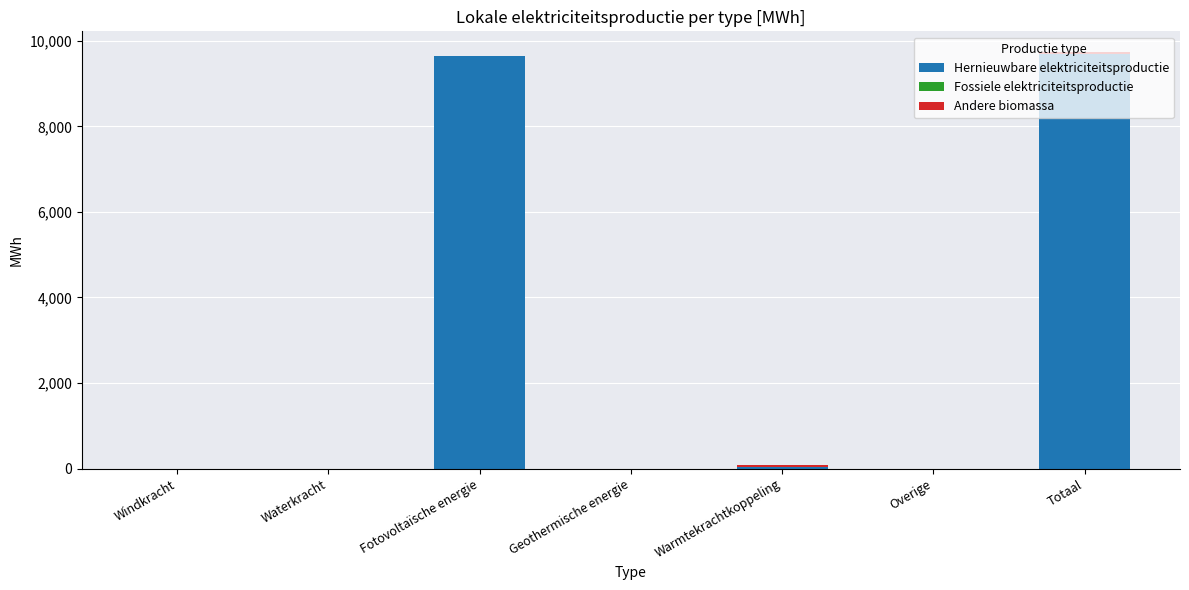

The Hernieuwbare elektriciteitsproductie series shows -4899.2 at Waterkracht. True or false?

False